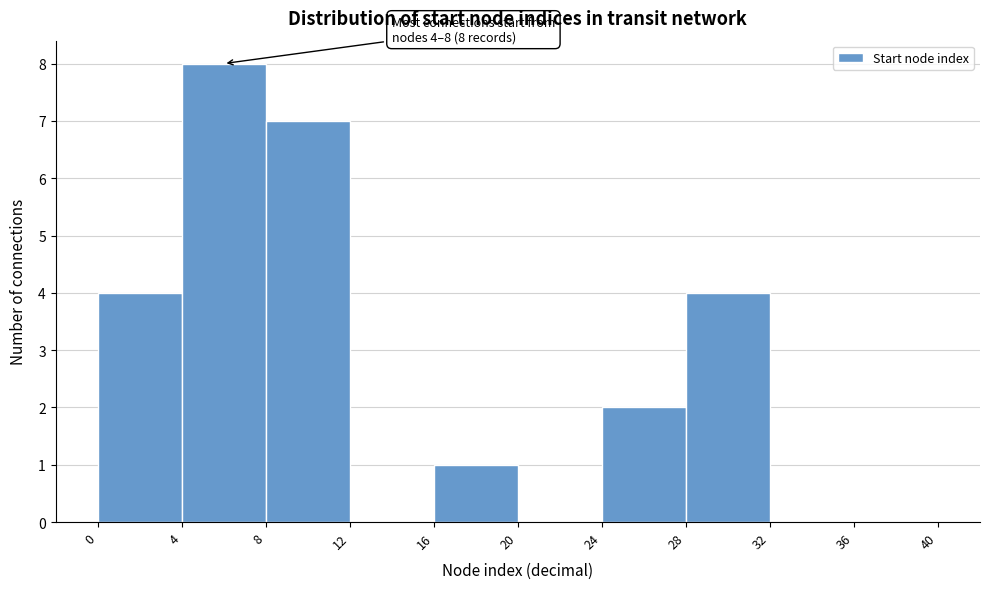

Which range on the x-axis has the tallest bar?

4 to 8